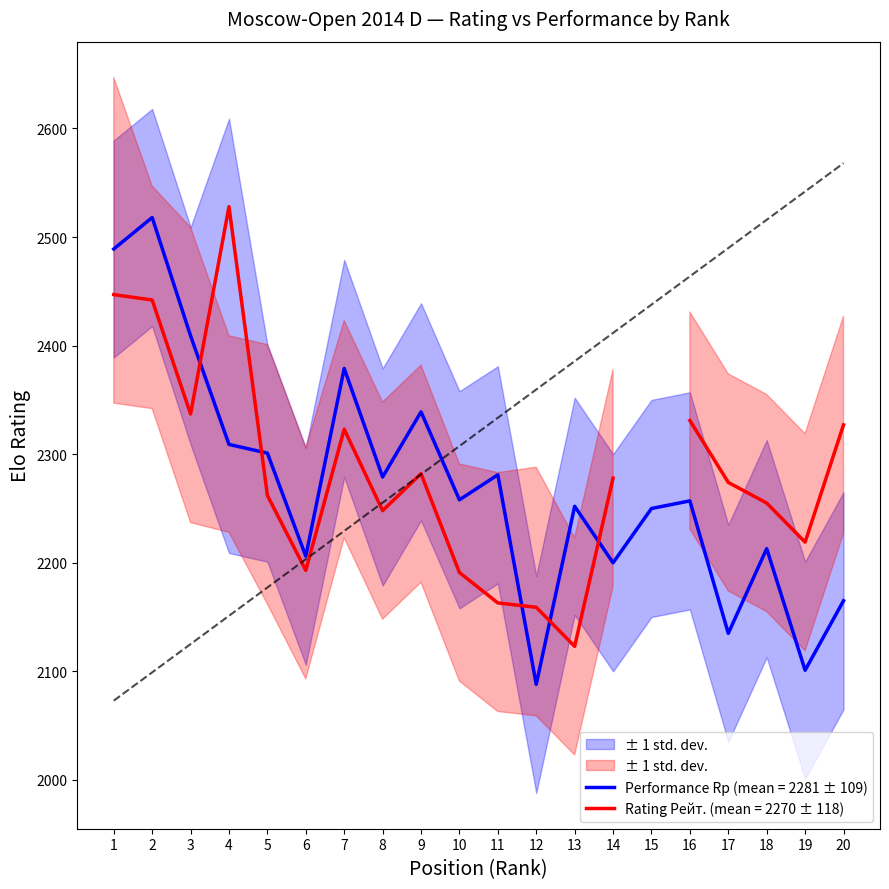

What is the sum of all values?

45429